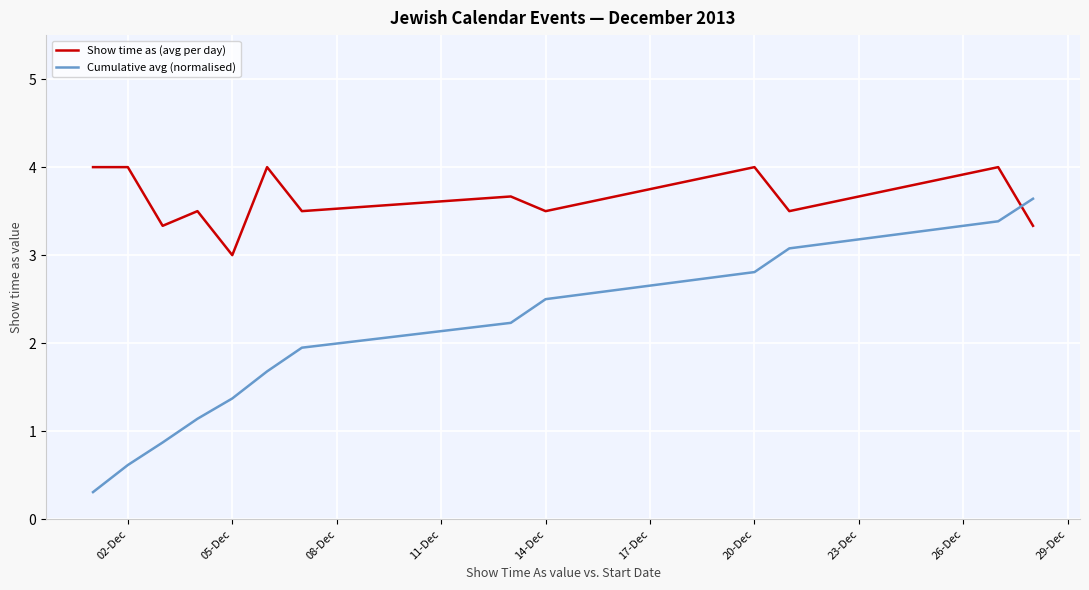

Which series has the largest range (max minus min)?

Cumulative avg (normalised)